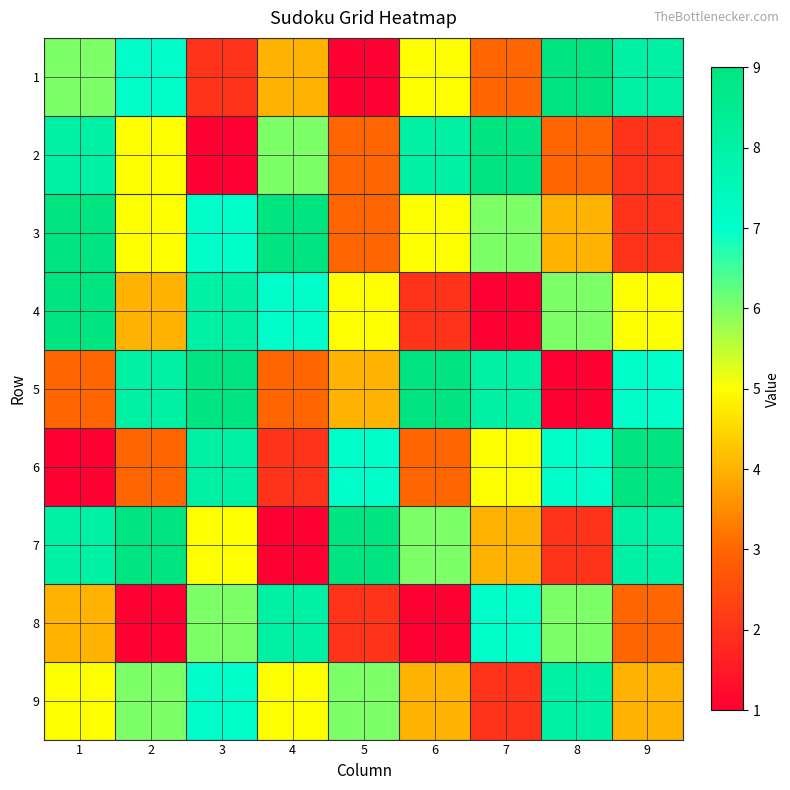

Reading right to left, transcribe all the data shown in this chart.

1: 9=8	8=9	7=3	6=5	5=1	4=4	3=2	2=7	1=6
2: 9=2	8=3	7=9	6=8	5=3	4=6	3=1	2=5	1=8
3: 9=2	8=4	7=6	6=5	5=3	4=9	3=7	2=5	1=9
4: 9=5	8=6	7=1	6=2	5=5	4=7	3=8	2=4	1=9
5: 9=7	8=1	7=8	6=9	5=4	4=3	3=9	2=8	1=3
6: 9=9	8=7	7=5	6=3	5=7	4=2	3=8	2=3	1=1
7: 9=8	8=2	7=4	6=6	5=9	4=1	3=5	2=9	1=8
8: 9=3	8=6	7=7	6=1	5=2	4=8	3=6	2=1	1=4
9: 9=4	8=8	7=2	6=4	5=6	4=5	3=7	2=6	1=5